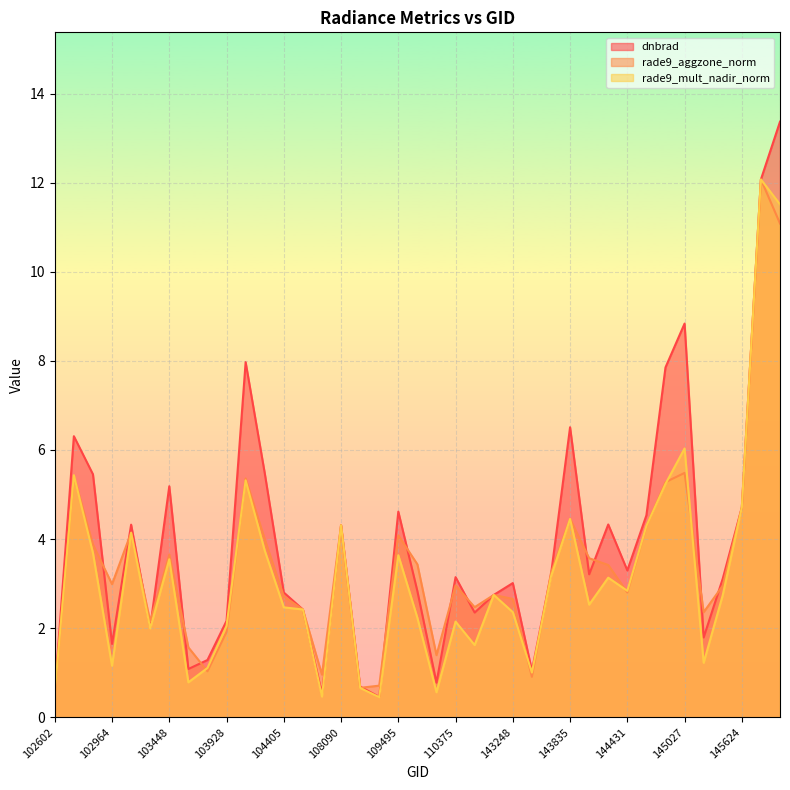

At which category does the chart reach its minimum across all series?

109147